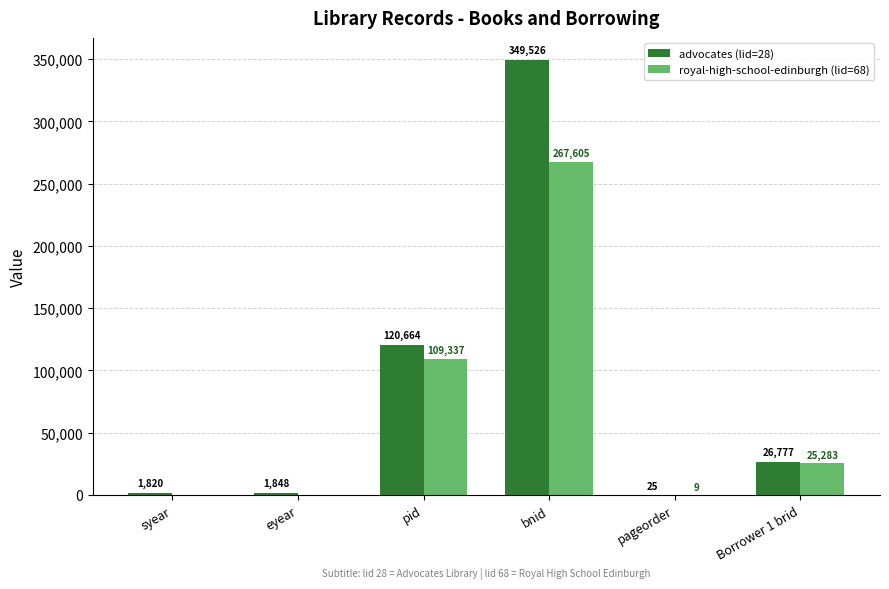

Which category has the highest value across all series?

bnid